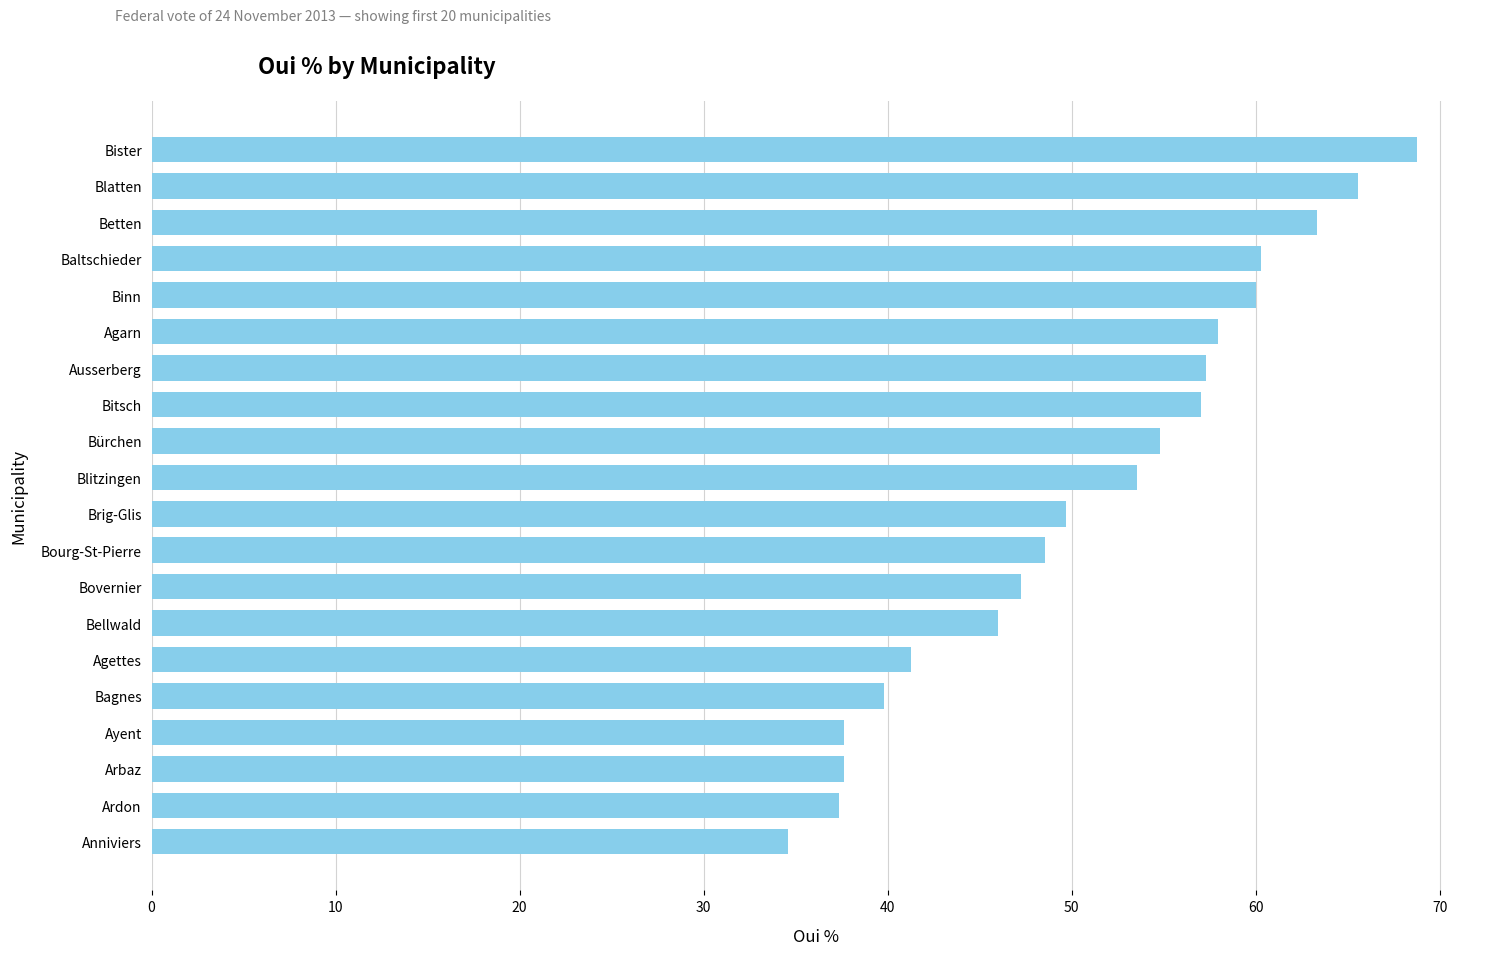

What is the minimum value shown in the chart?

34.6